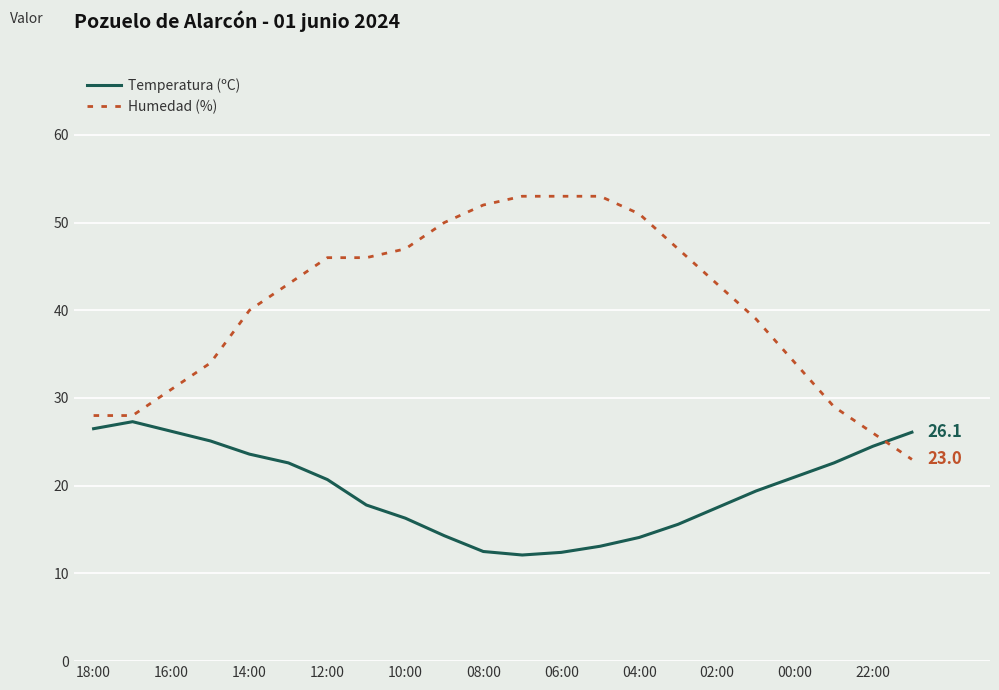

Rank the series by their maximum value, from lowest to highest.

Temperatura (ºC), Humedad (%)